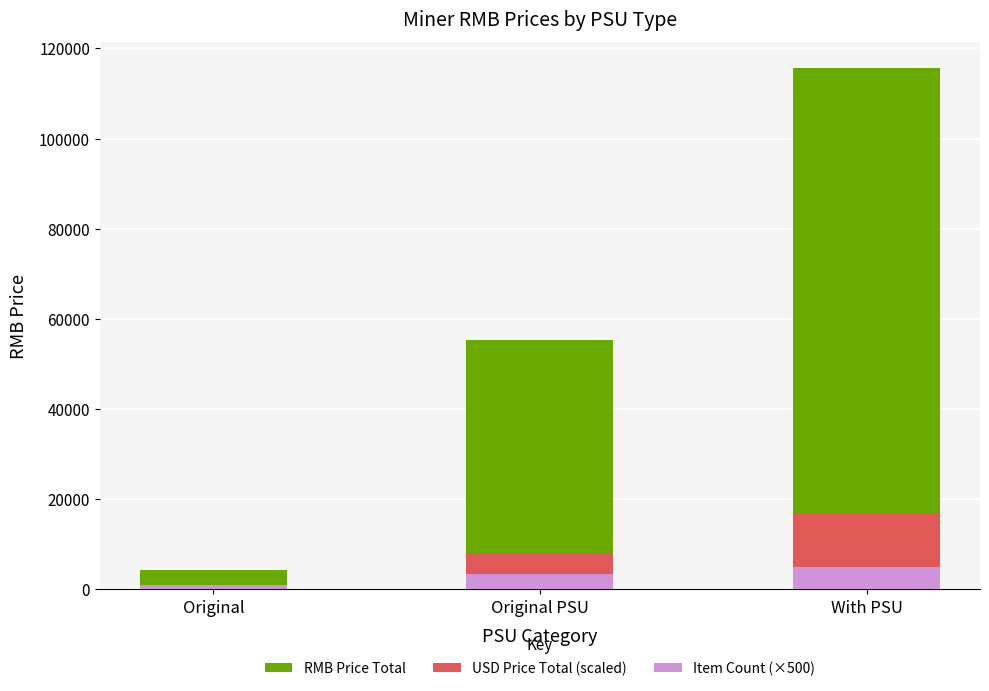

What is the value of the Item Count (×500) bar at the 2nd from the left?

3500